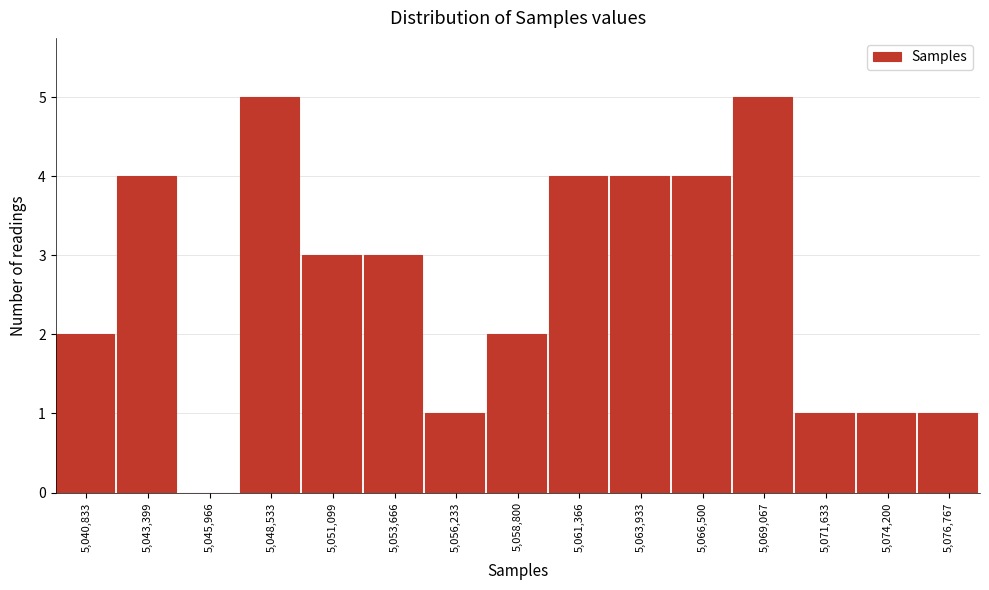

Reading left to right, extract all data points from this chart.

5,040,833=2	5,043,399=4	5,045,966=0	5,048,533=5	5,051,099=3	5,053,666=3	5,056,233=1	5,058,800=2	5,061,366=4	5,063,933=4	5,066,500=4	5,069,067=5	5,071,633=1	5,074,200=1	5,076,767=1